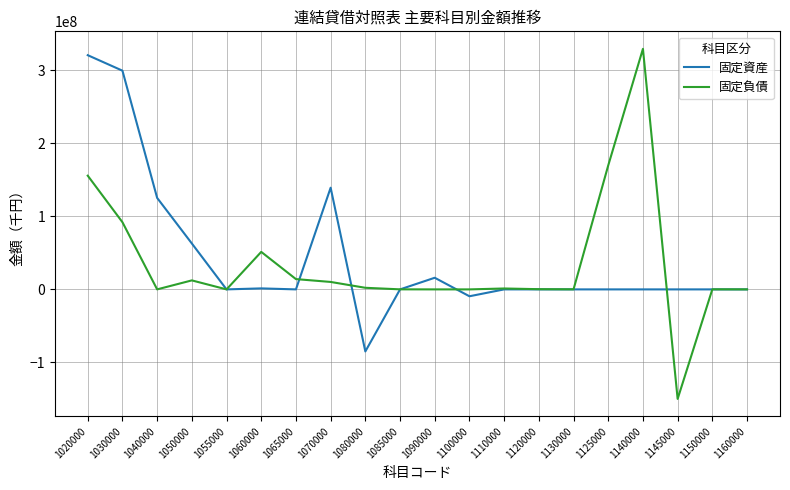

Which series has the widest spread of values?

固定負債